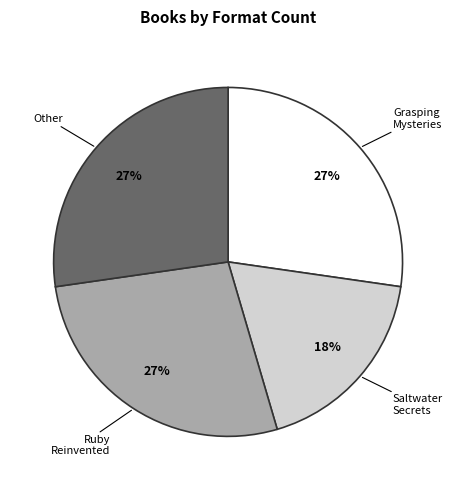

What is the ratio of the value at Ruby Reinvented to the value at Other?

1.0